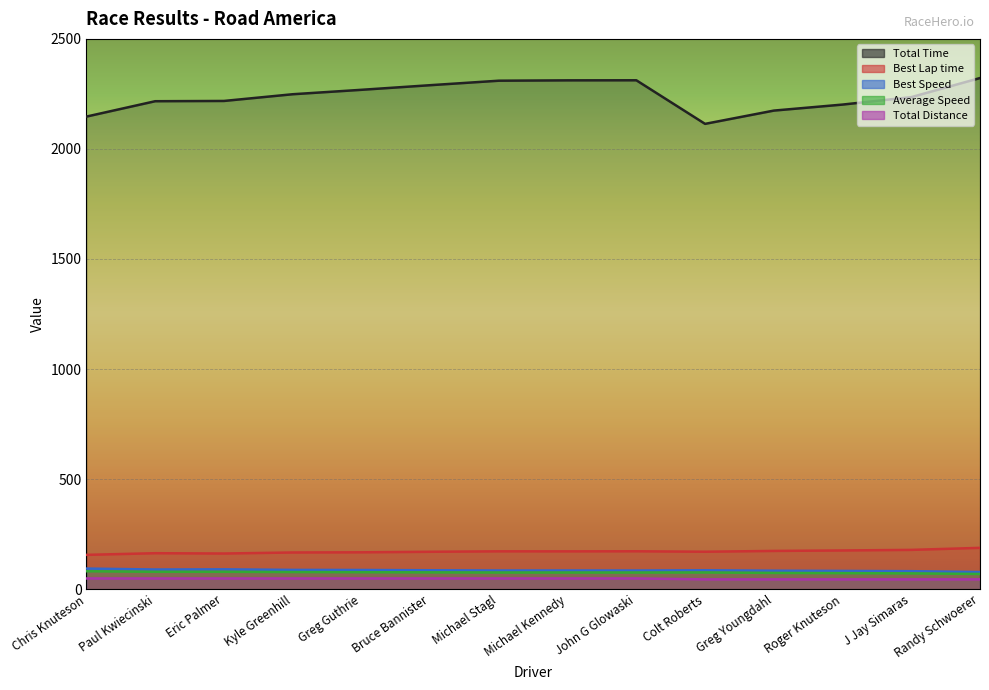

What are all the series names shown in the legend?

Total Time, Best Lap time, Best Speed, Average Speed, Total Distance